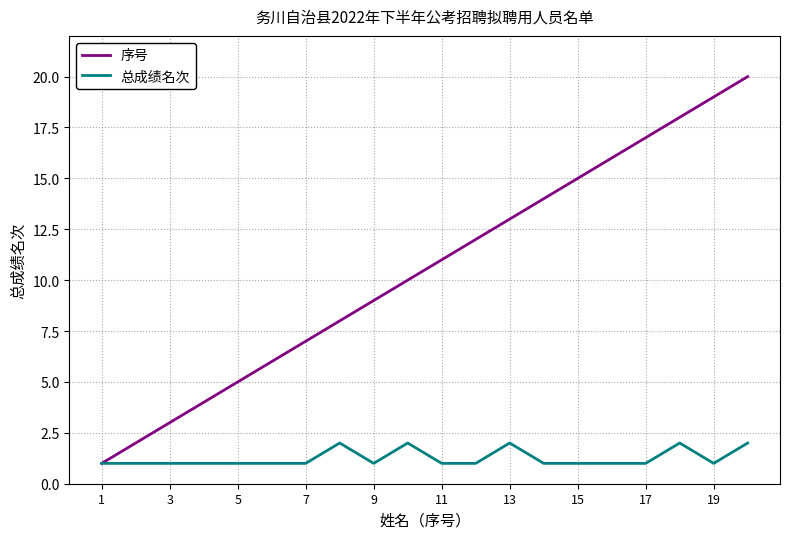

Which series has the largest total across all categories?

序号